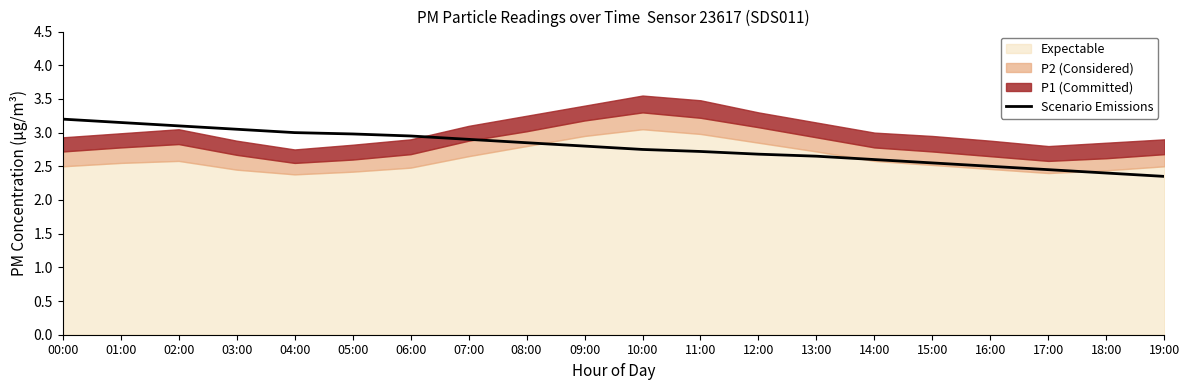

What is the maximum value for Scenario Emissions?

3.2